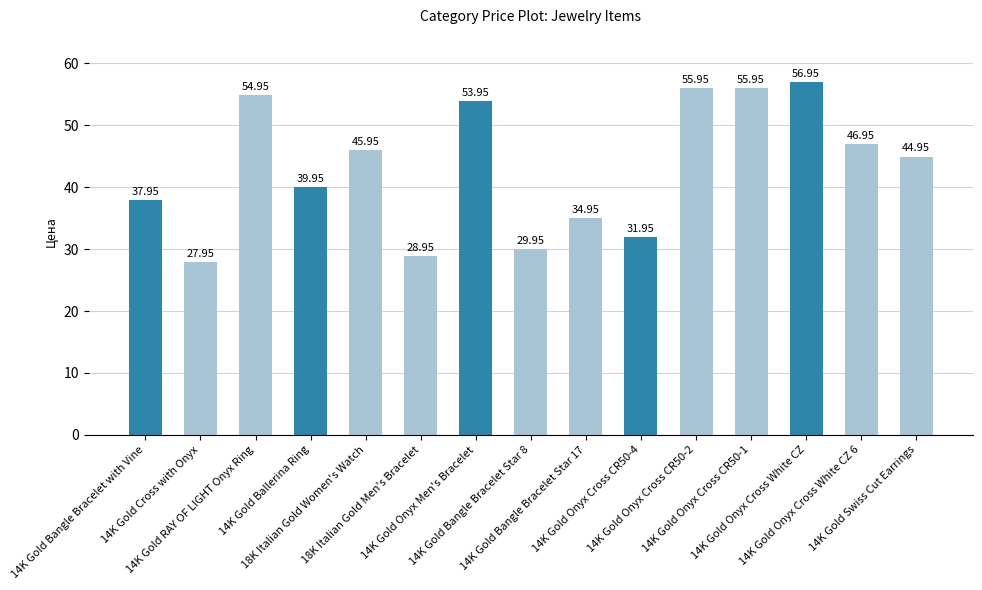

Rank the categories by value from lowest to highest.

14K Gold Cross with Onyx, 18K Italian Gold Men's Bracelet, 14K Gold Bangle Bracelet Star 8, 14K Gold Onyx Cross CR50-4, 14K Gold Bangle Bracelet Star 17, 14K Gold Bangle Bracelet with Vine, 14K Gold Ballerina Ring, 14K Gold Swiss Cut Earrings, 18K Italian Gold Women's Watch, 14K Gold Onyx Cross White CZ 6, 14K Gold Onyx Men's Bracelet, 14K Gold RAY OF LIGHT Onyx Ring, 14K Gold Onyx Cross CR50-2, 14K Gold Onyx Cross CR50-1, 14K Gold Onyx Cross White CZ